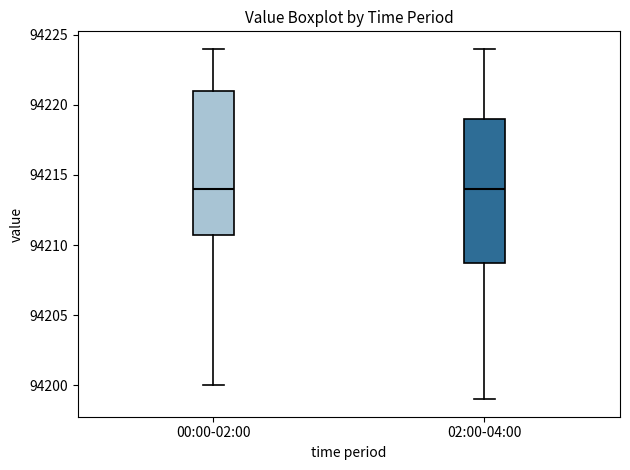

Where is the upper edge of the box for 02:00-04:00 on the y-axis? The values are not printed on the chart, so give them approximately, as read against the axis.

94219